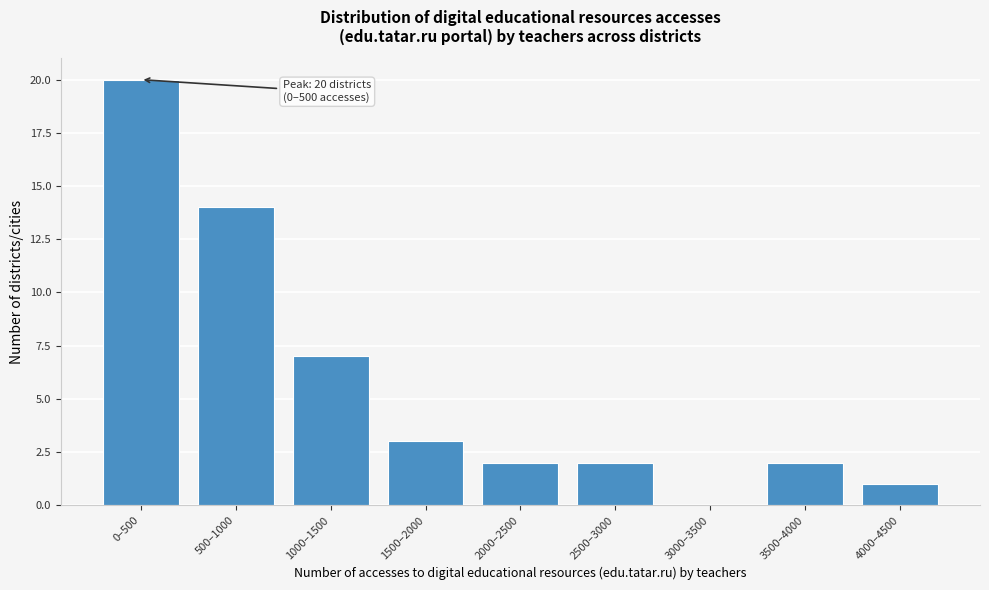

Reading left to right, what are all the values shown in this chart?

0–500=20	500–1000=14	1000–1500=7	1500–2000=3	2000–2500=2	2500–3000=2	3000–3500=0	3500–4000=2	4000–4500=1